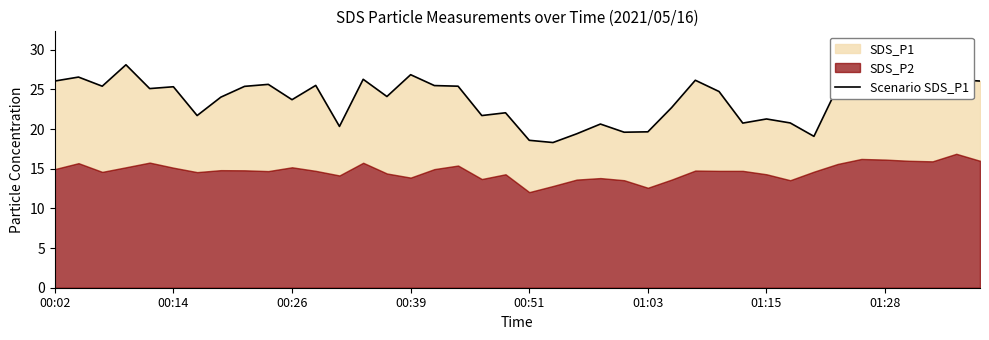

Is it true that the value at 8 is 25.4?

True